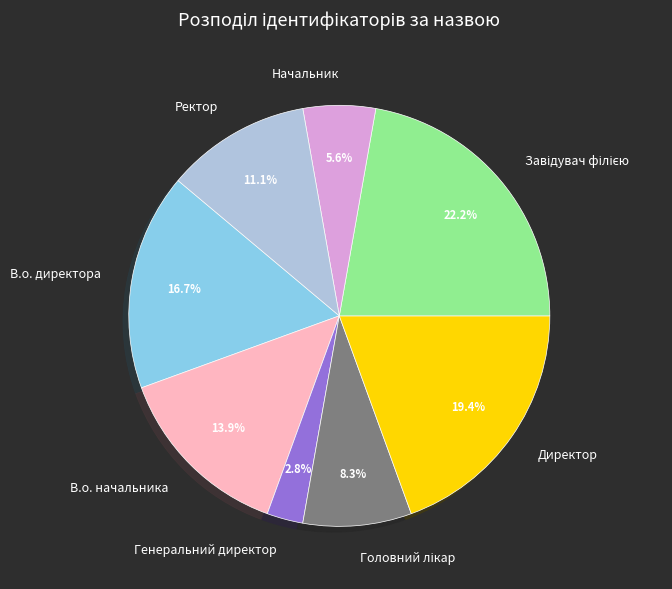

To the nearest percent, what percentage of the pie is В.о. директора?

17%